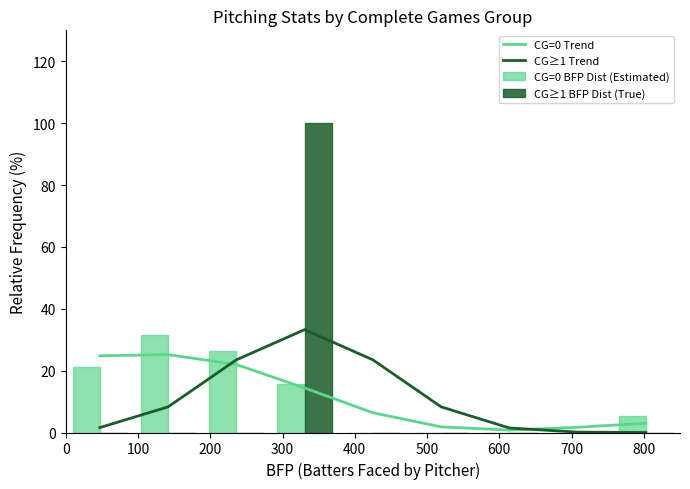

How many positive values does the CG=0 BFP Dist (Estimated) series have?

5